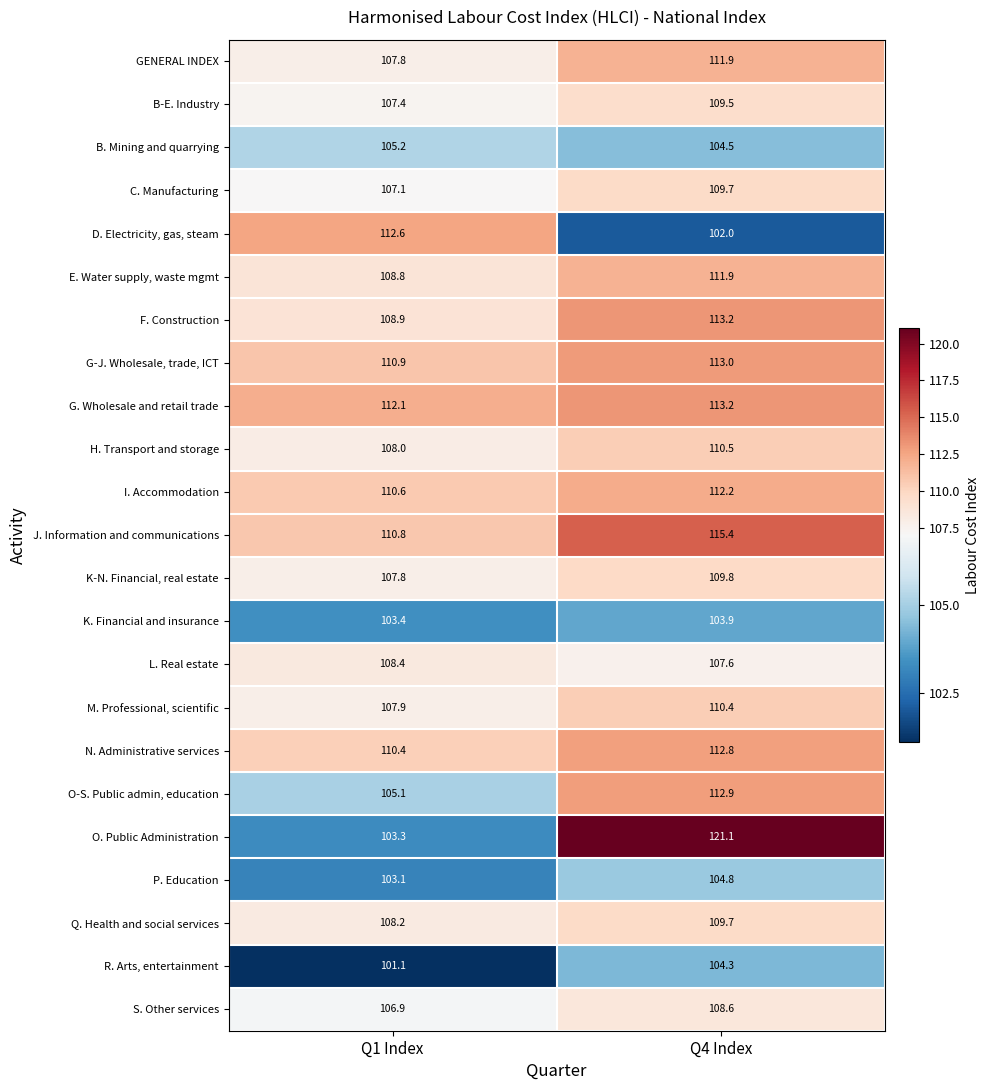

Which series has the widest spread of values?

O. Public Administration